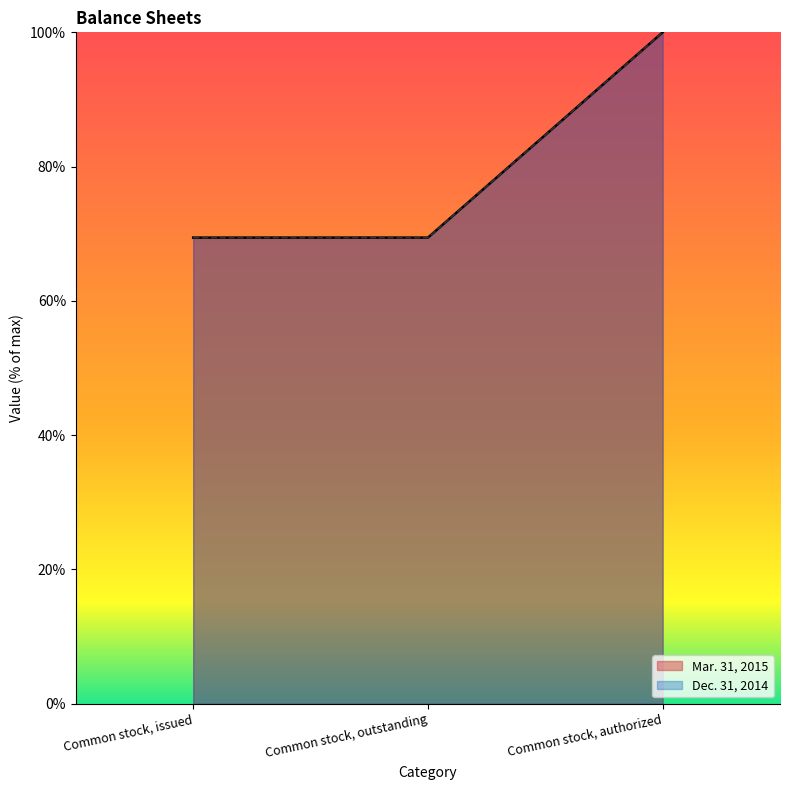

Which series has the largest total across all categories?

Mar. 31, 2015